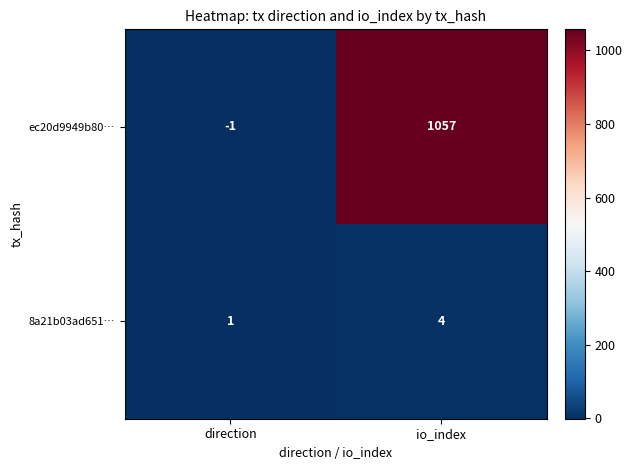

True or false: ec20d9949b80… has a value of -1 at direction.

True